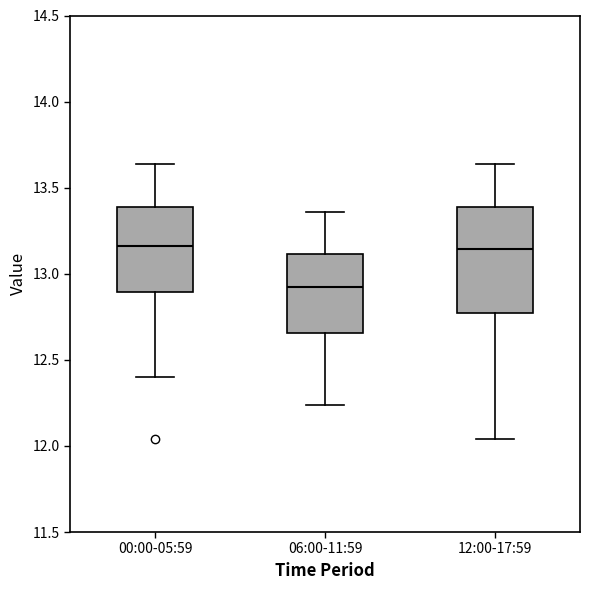

Reading left to right, transcribe this box plot: for each box, give where its median line is, the range the box spans, and where its two whiskers end, as read against the y-axis. The values are not printed on the chart, so give them approximately, as read against the axis.

00:00-05:59: median 13.15, box 12.90 to 13.40, whiskers 12.40 to 13.65
06:00-11:59: median 12.95, box 12.65 to 13.10, whiskers 12.25 to 13.35
12:00-17:59: median 13.15, box 12.75 to 13.40, whiskers 12.05 to 13.65